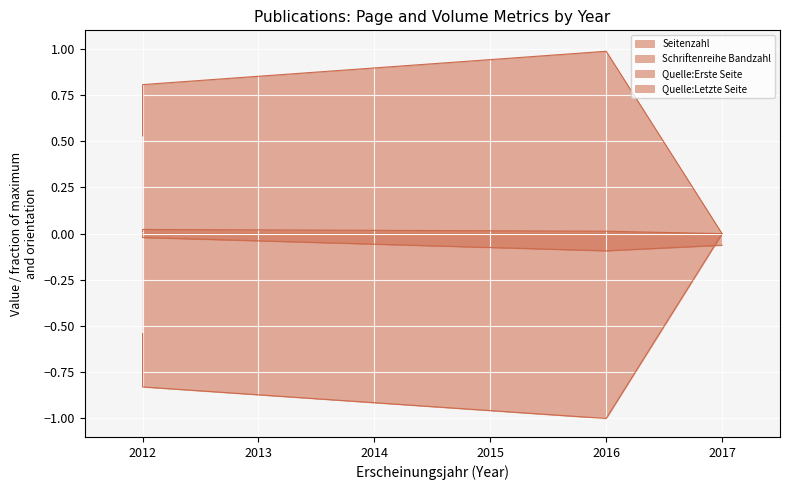

Rank the series at 2017 from lowest to highest value.

Schriftenreihe Bandzahl, Seitenzahl, Quelle:Erste Seite, Quelle:Letzte Seite